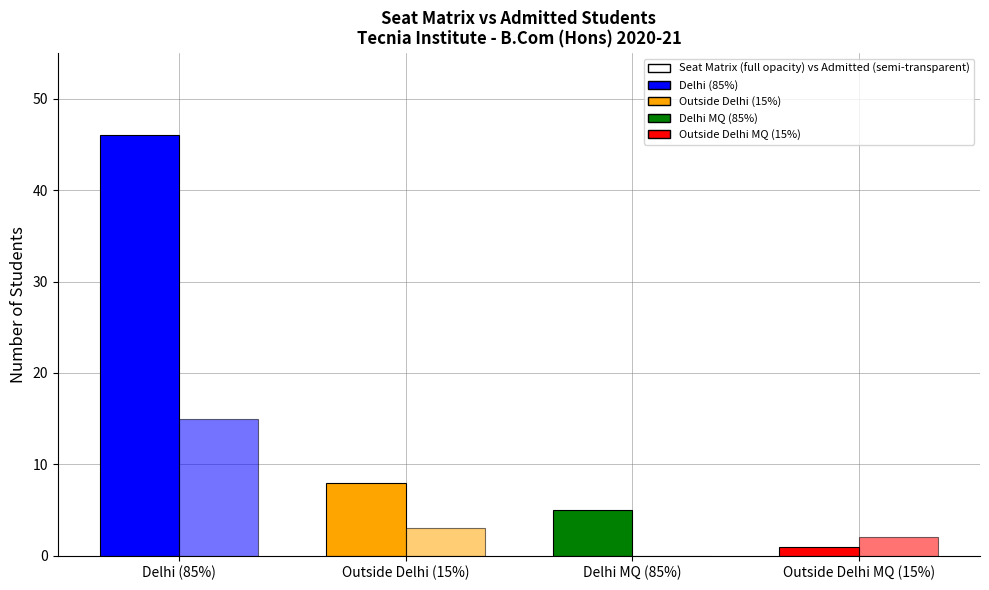

What is the total value across all series at Outside Delhi (15%)?

11